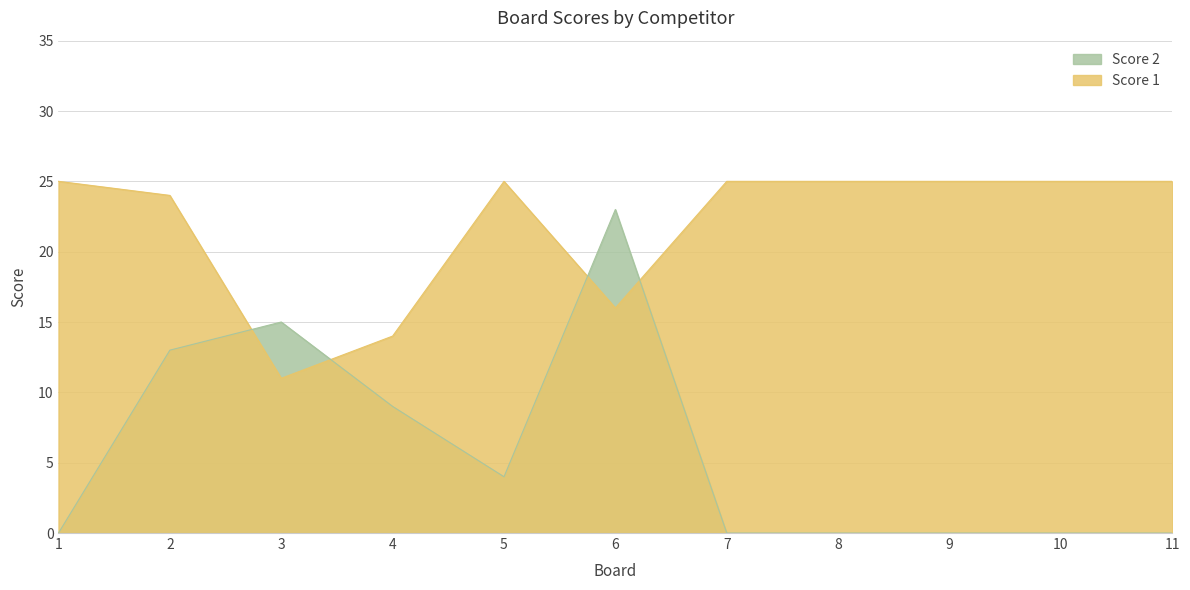

Where do Score 2 and Score 1 first cross each other?

2 and 3